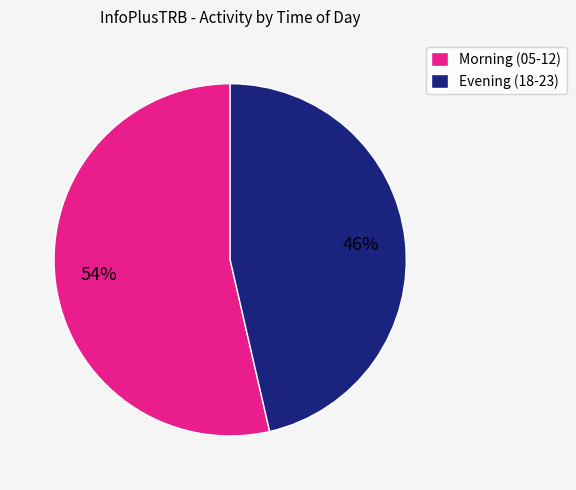

Is there a majority slice in this chart?

Yes